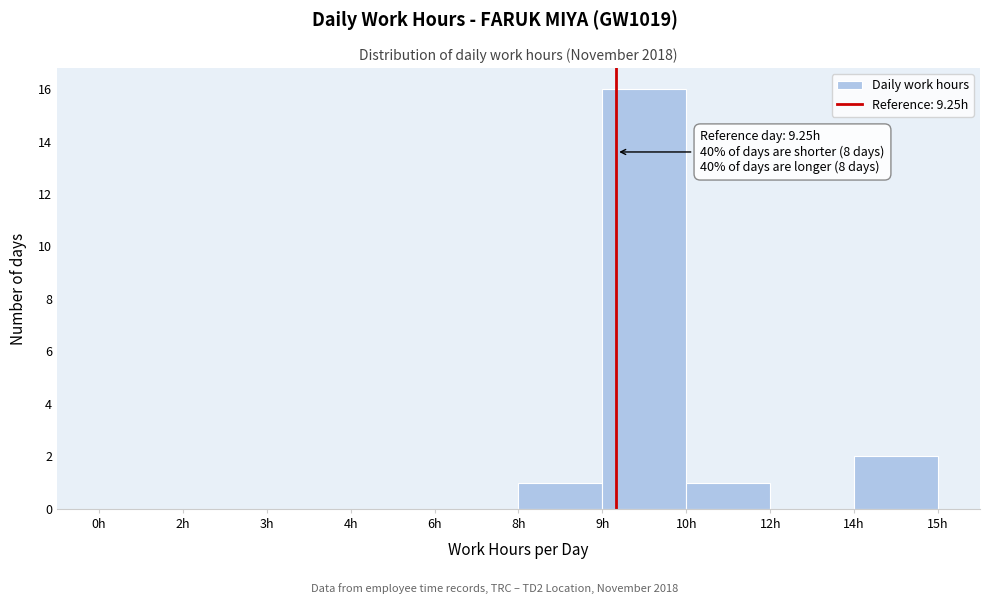

Reading right to left, list all the values displayed in this chart.

14h=2	12h=0	10h=1	9h=16	8h=1	6h=0	4h=0	3h=0	2h=0	0h=0